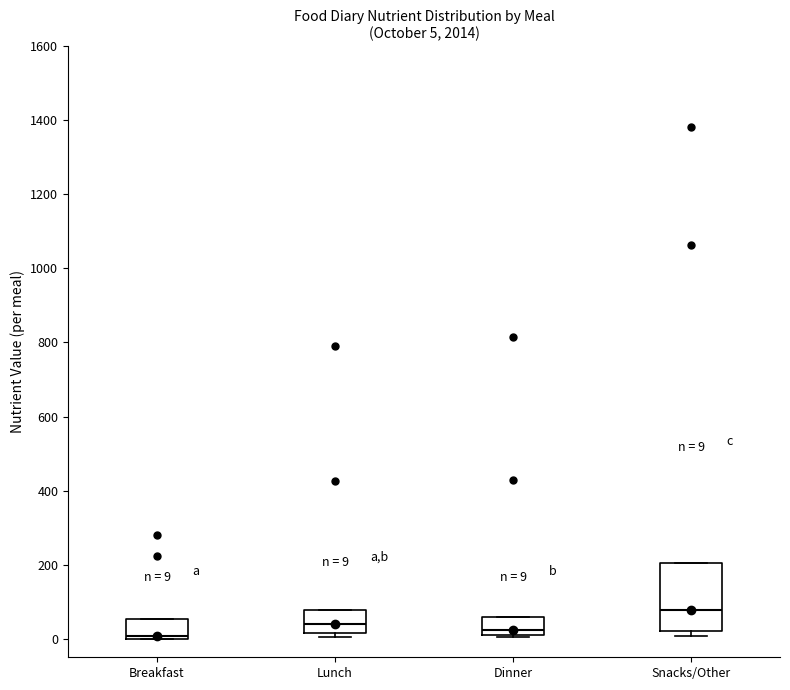

Comparing the boxes themselves (not the whiskers), which one is the tallest?

Snacks/Other